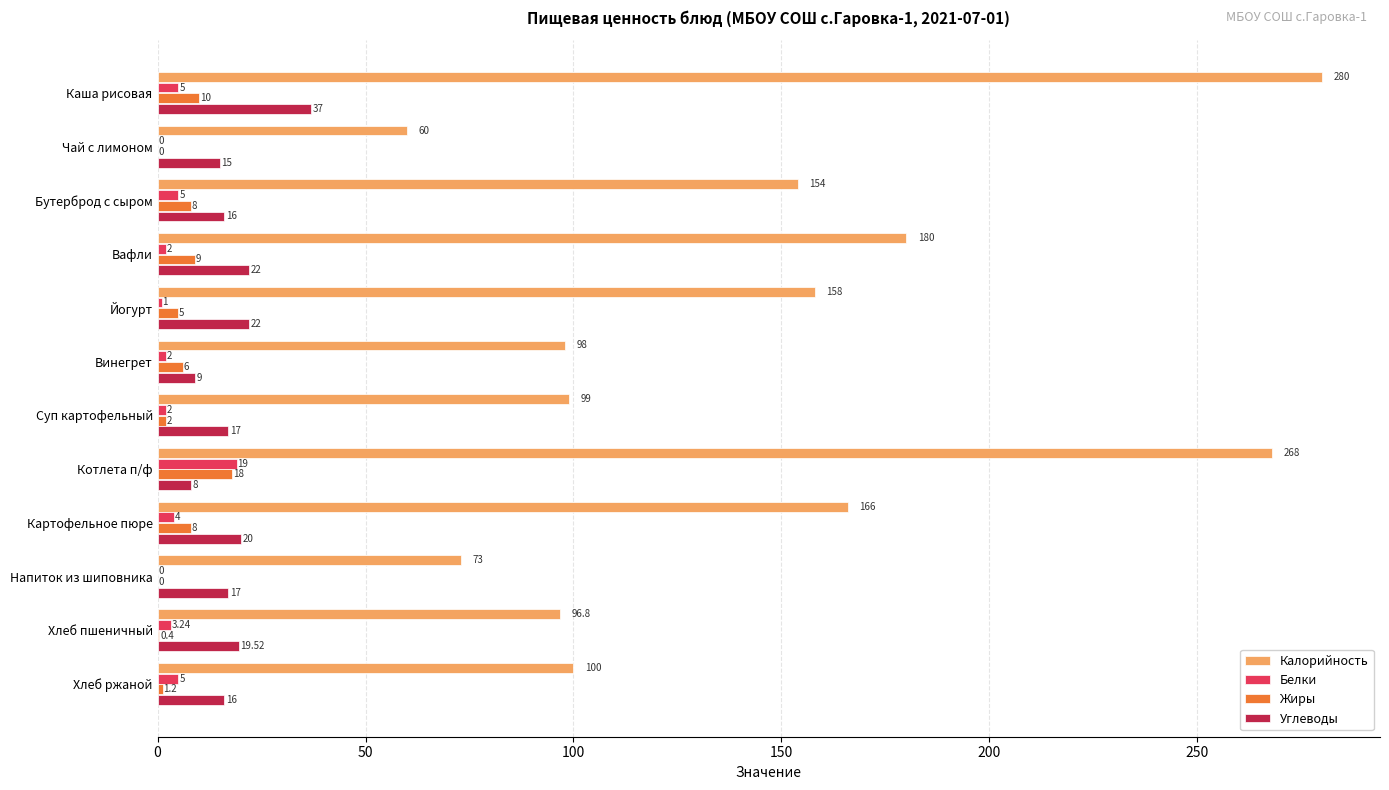

Between Бутерброд с сыром and Суп картофельный, which series saw the biggest shift?

Калорийность